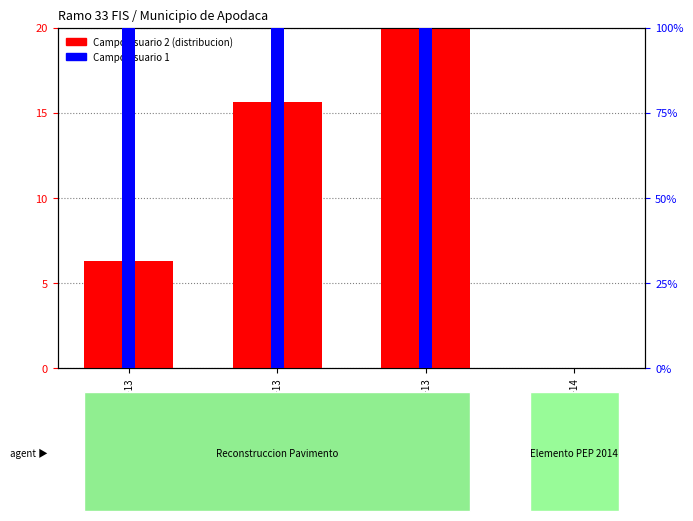

The value of Campo usuario 1 at LP-F-III-01-14 is 0.0. True or false?

True